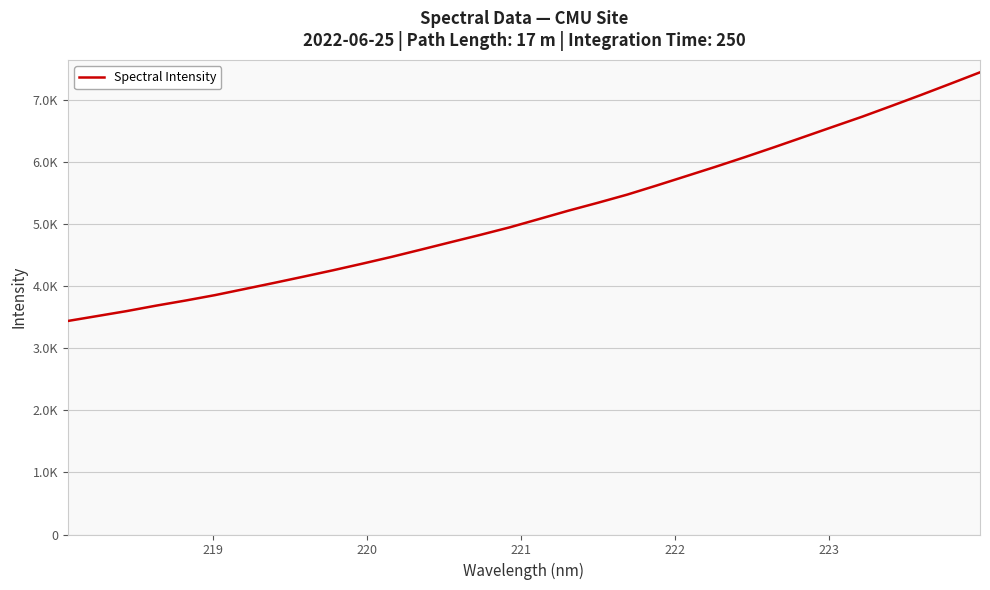

Is this an area chart (filled region under the line)?

No